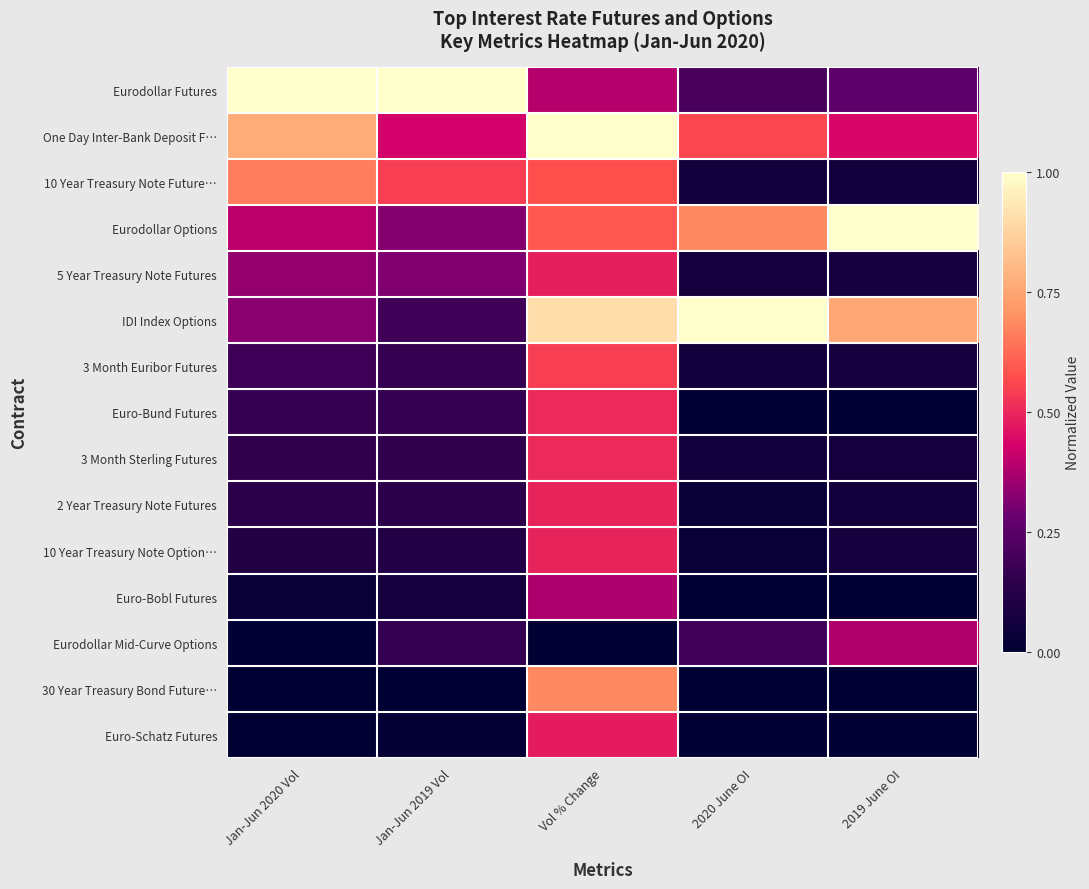

At how many categories does at least one series exceed 0?

5